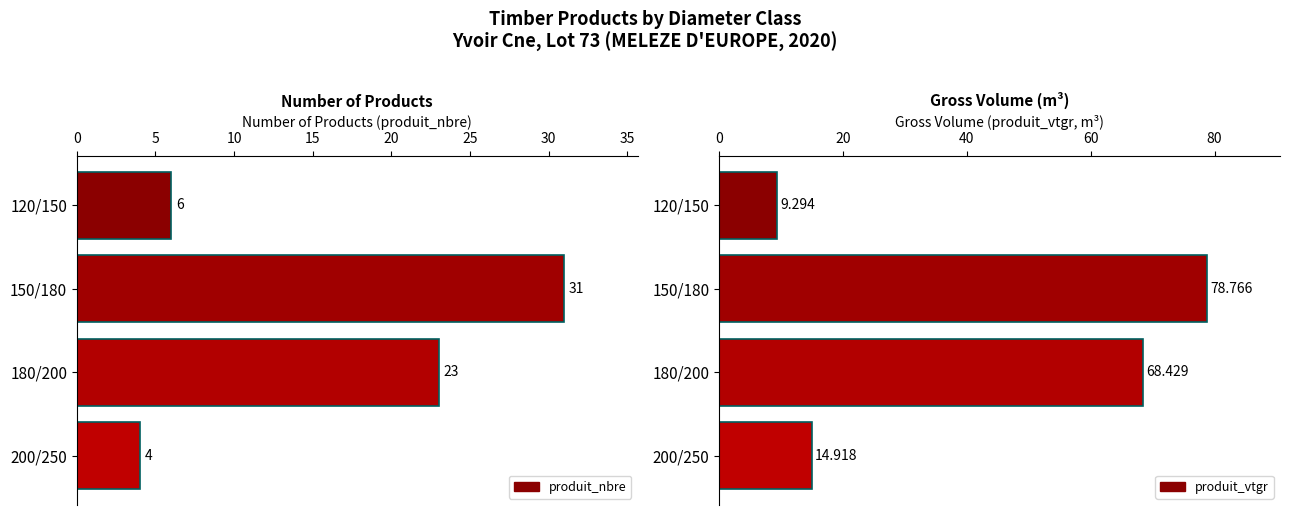

What is the value of the produit_vtgr bar at the 4th from the left?

14.9